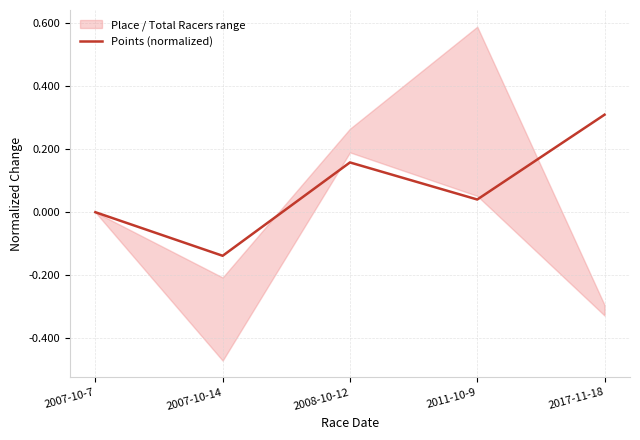

Which label corresponds to the smallest value in the chart?

2007-10-14